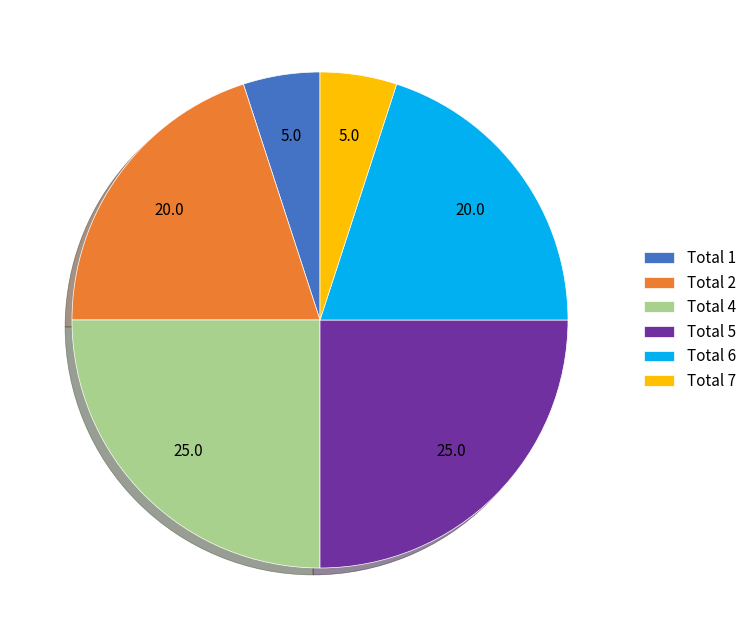

Is there a majority slice in this chart?

No